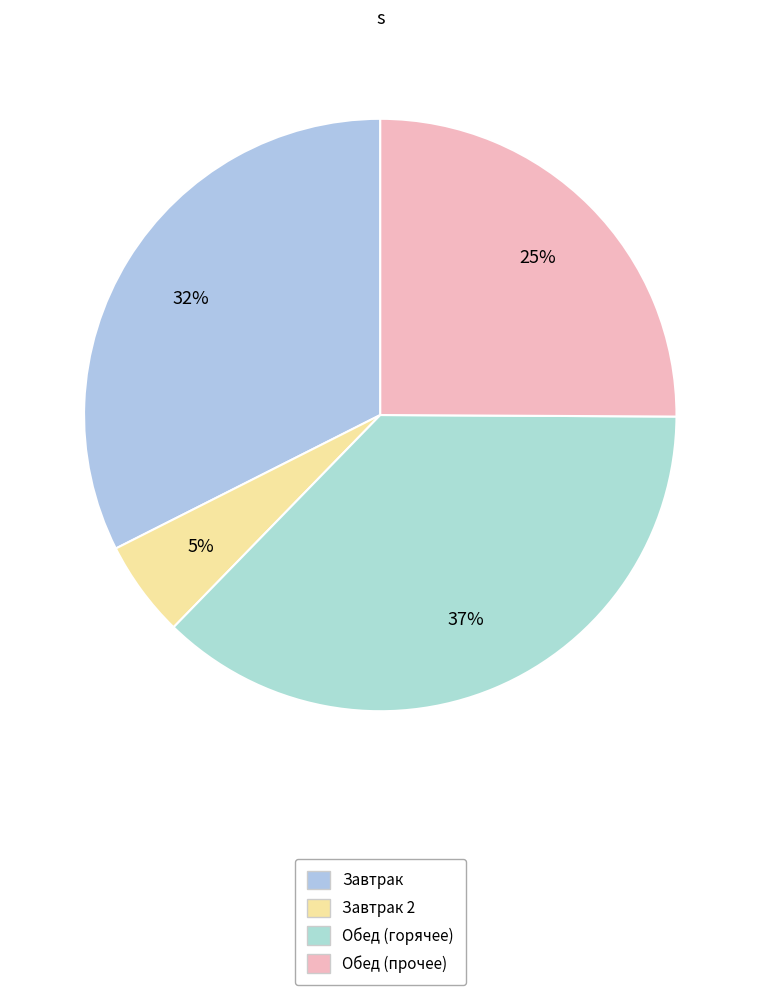

How many slices are in this pie chart?

4